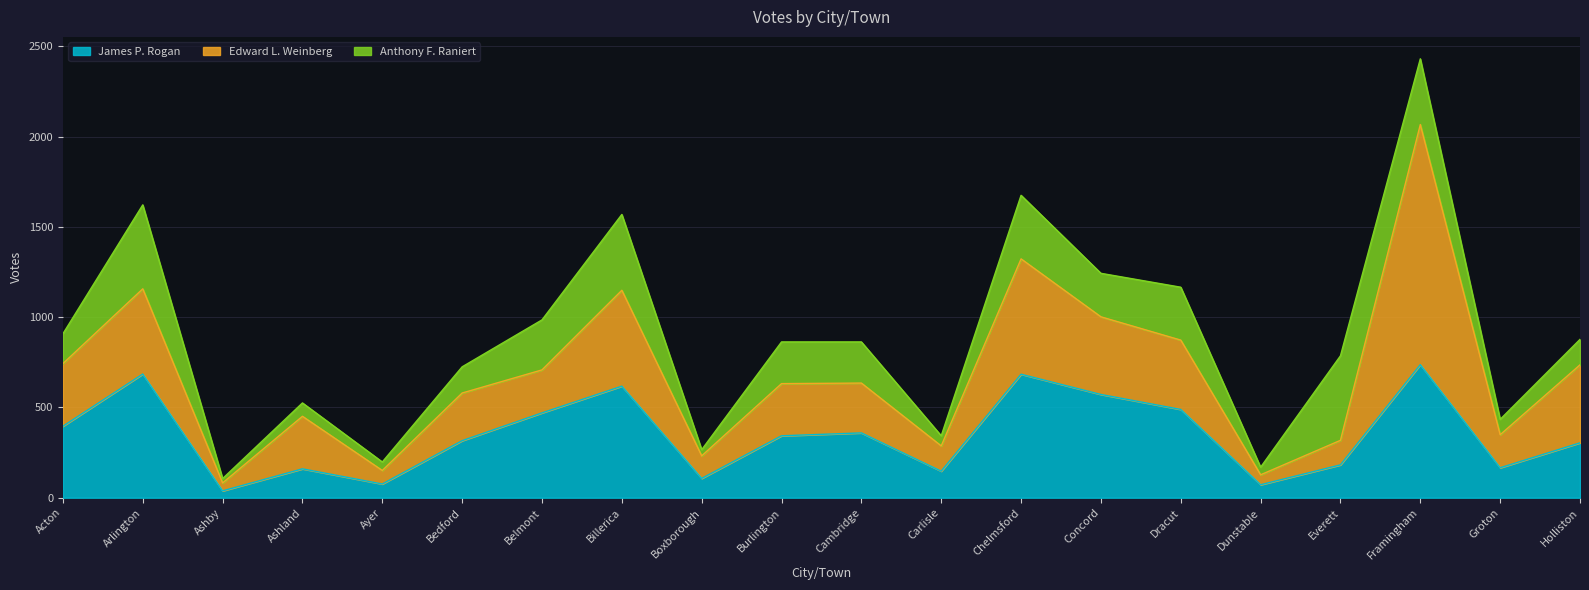

At which label does Edward L. Weinberg reach its peak?

Framingham